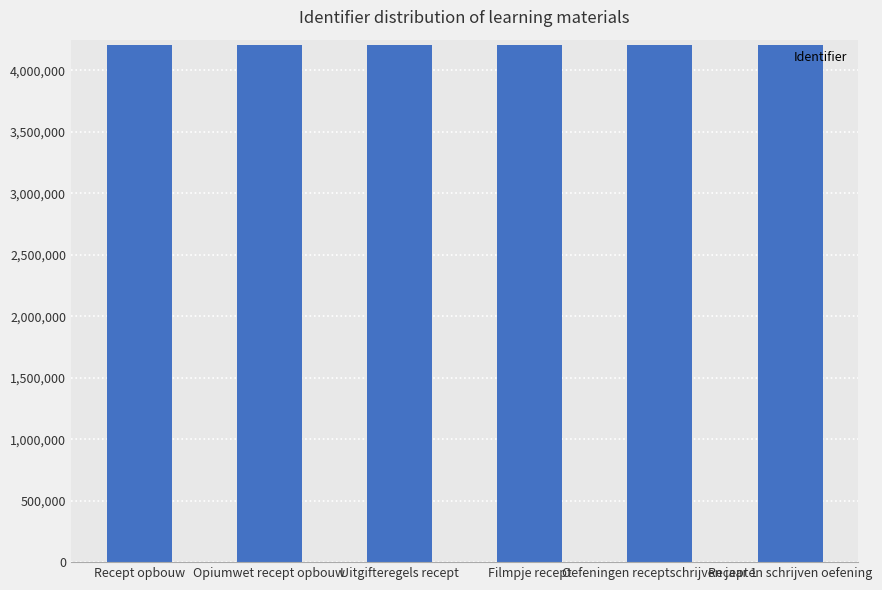

The chart shows a value of 4210016 at Opiumwet recept opbouw. True or false?

True